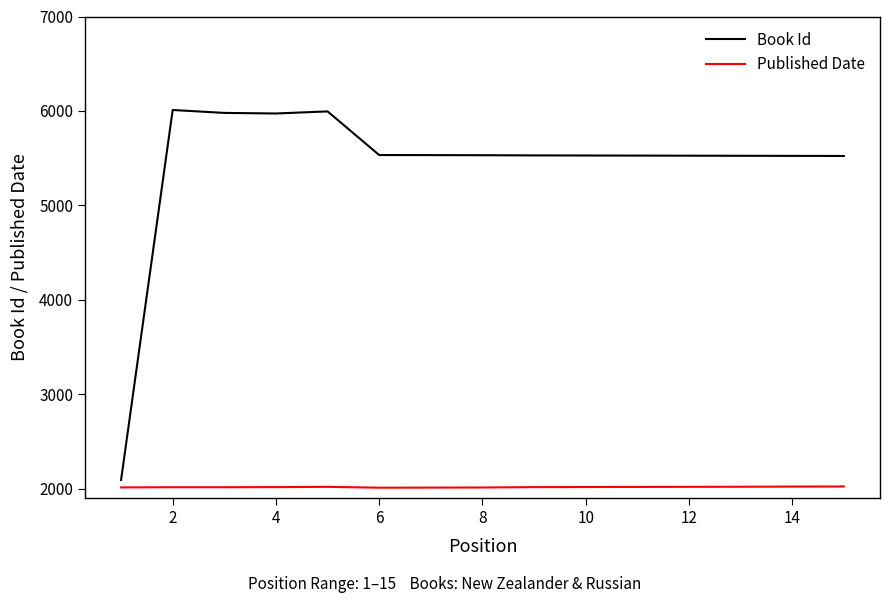

What is the minimum value for Book Id?

2091